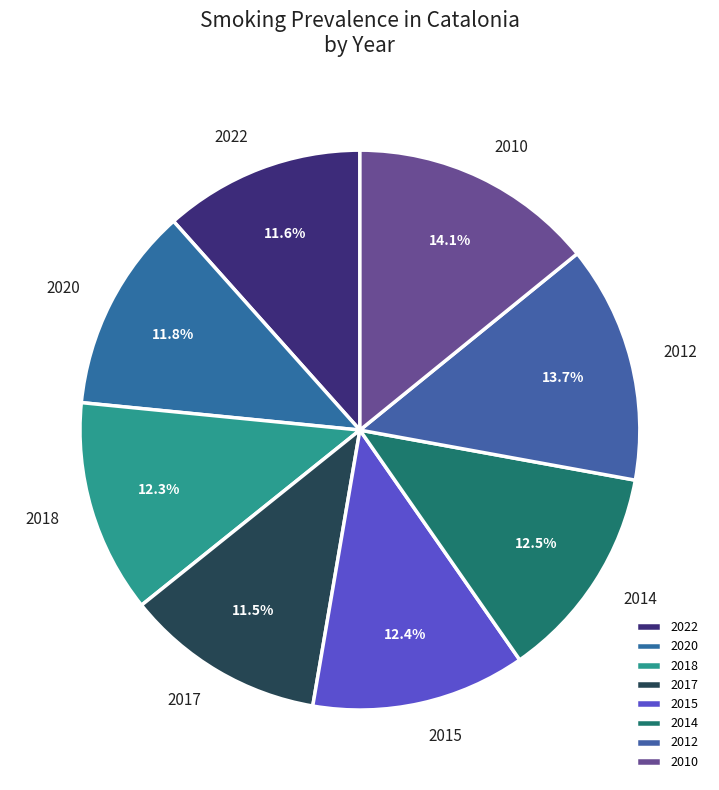

Is 2020 the majority of the pie?

No